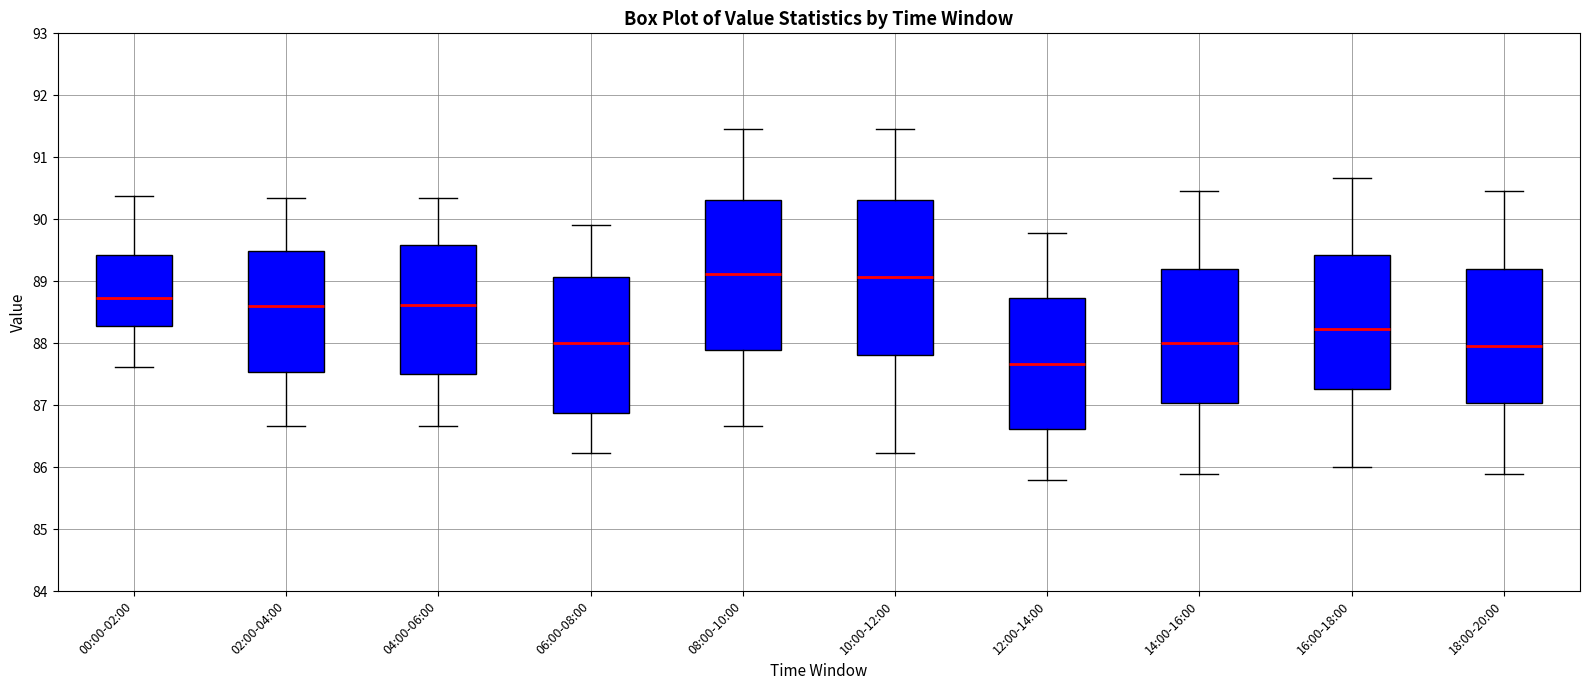

Which box has the lowest median line?

12:00-14:00